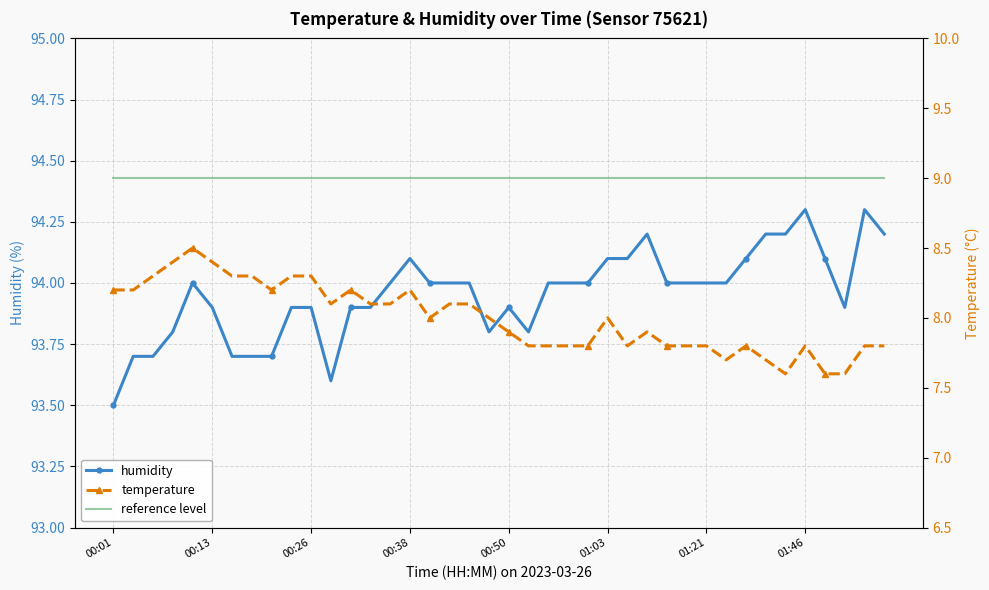

Is it true that humidity equals 93.5 at 00:01?

True